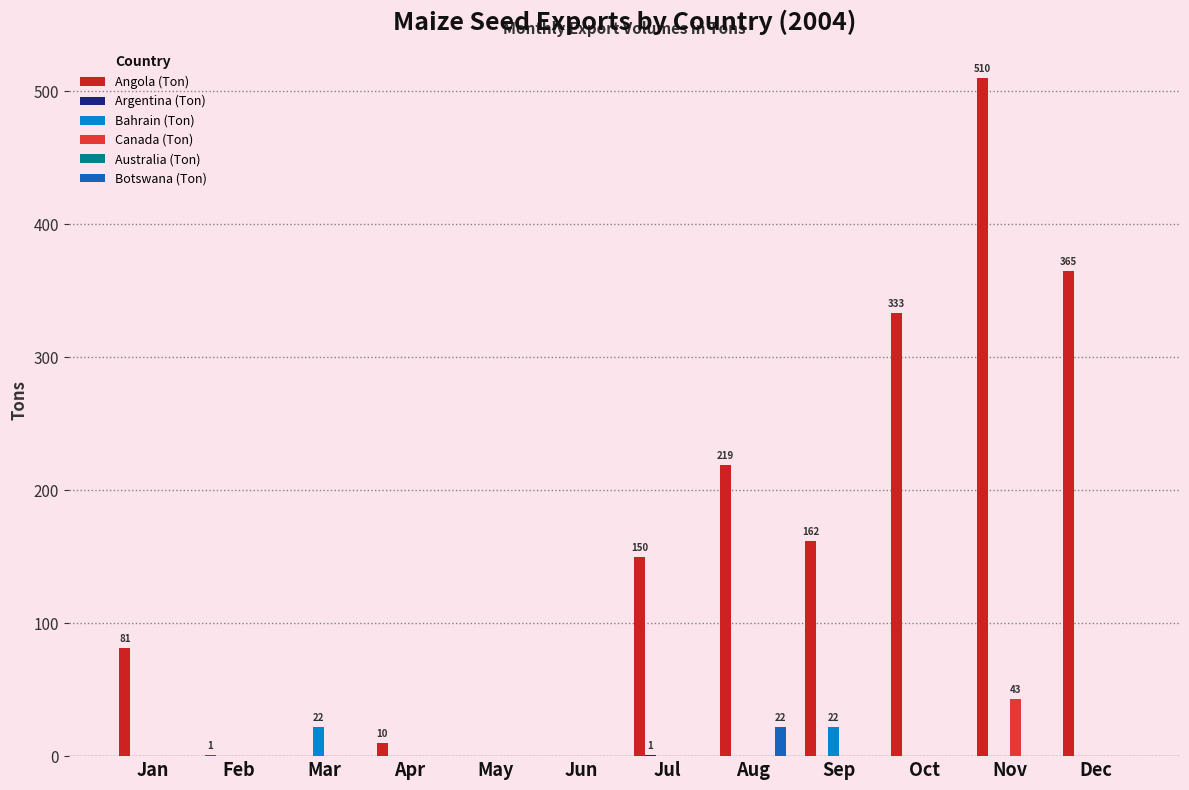

The value of Angola (Ton) at Aug is 219. True or false?

True